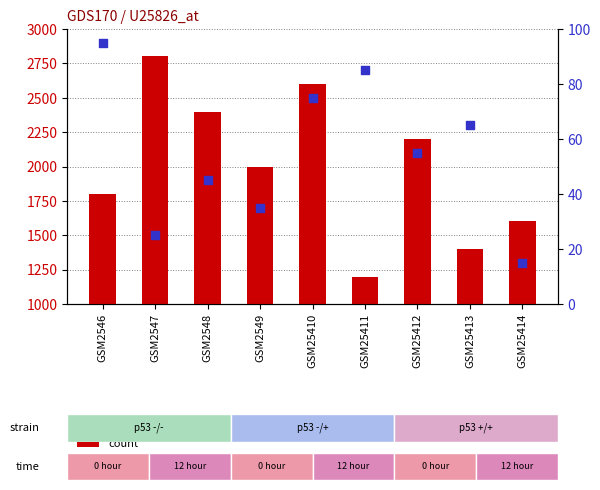

Which series contains the highest Y value?

count